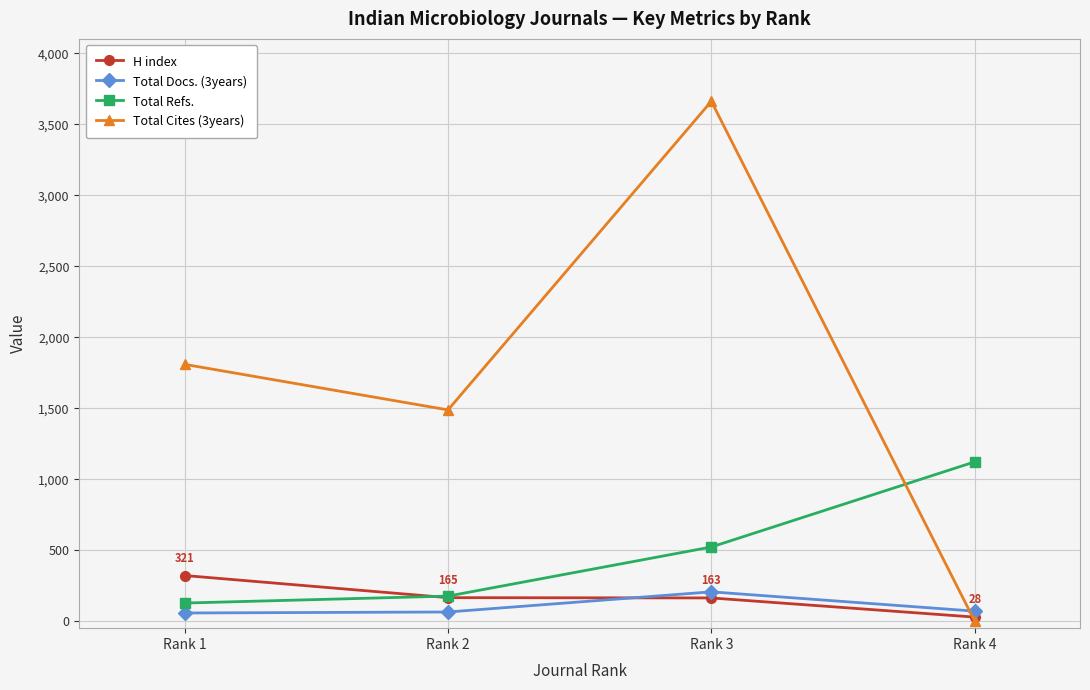

The value of H index at Rank 3 is 163. True or false?

True